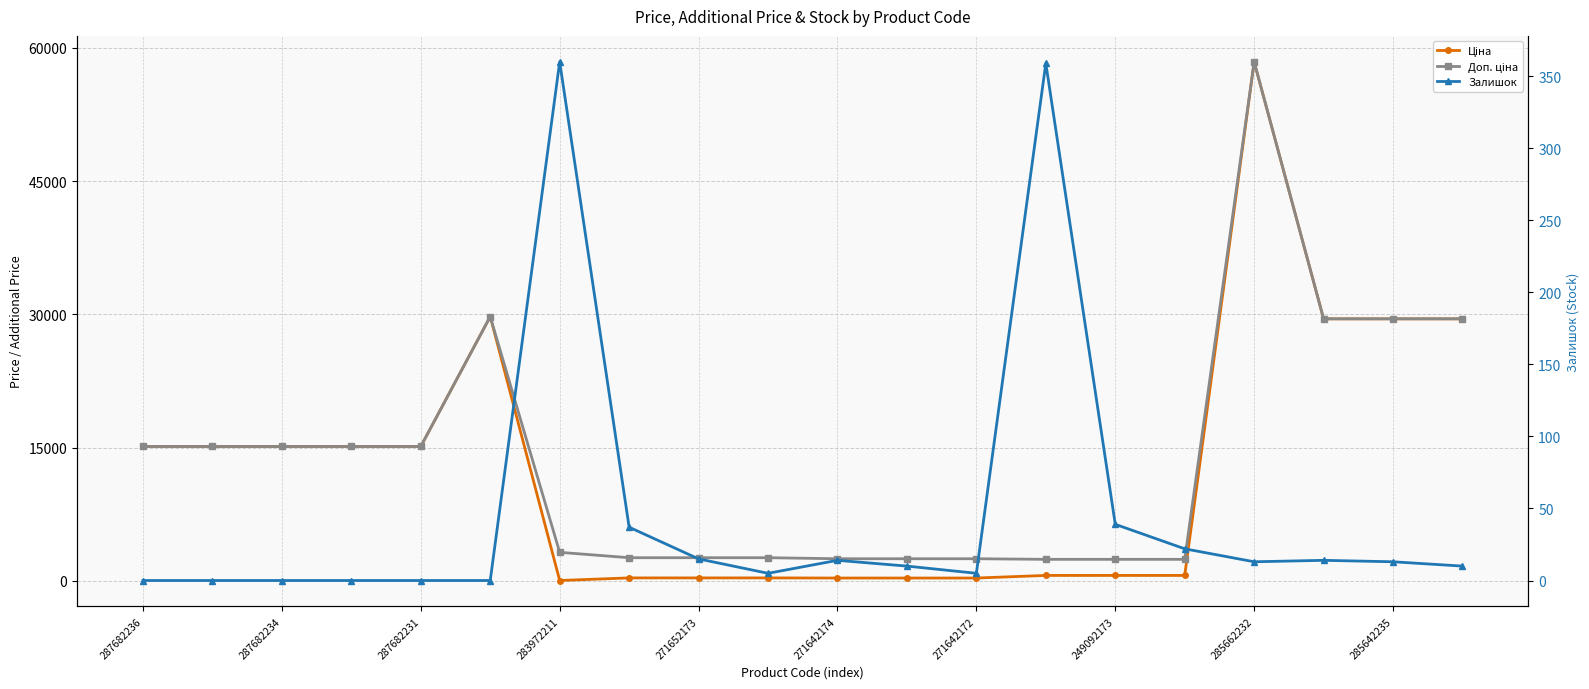

What position from the left is 285662232?

17